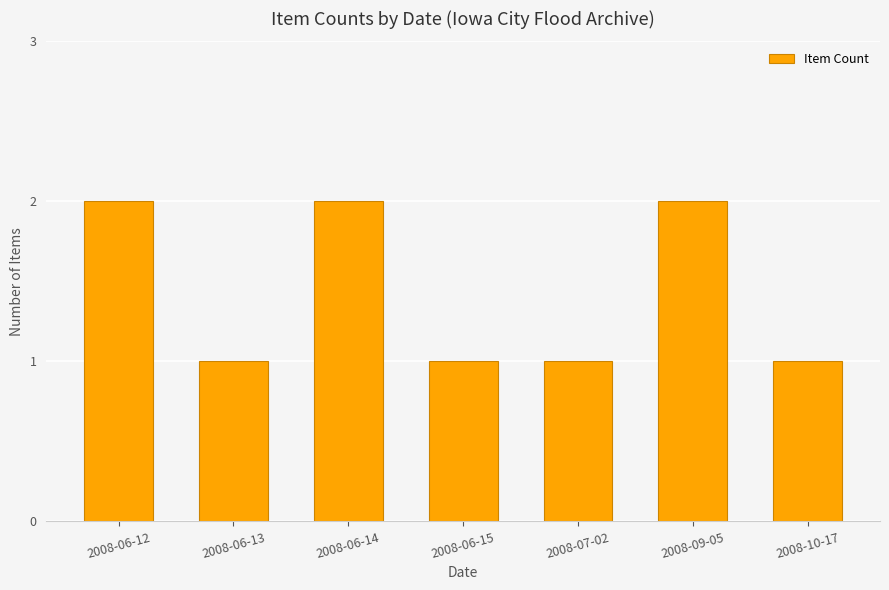

Reading left to right, what are all the values shown in this chart?

2008-06-12=2	2008-06-13=1	2008-06-14=2	2008-06-15=1	2008-07-02=1	2008-09-05=2	2008-10-17=1